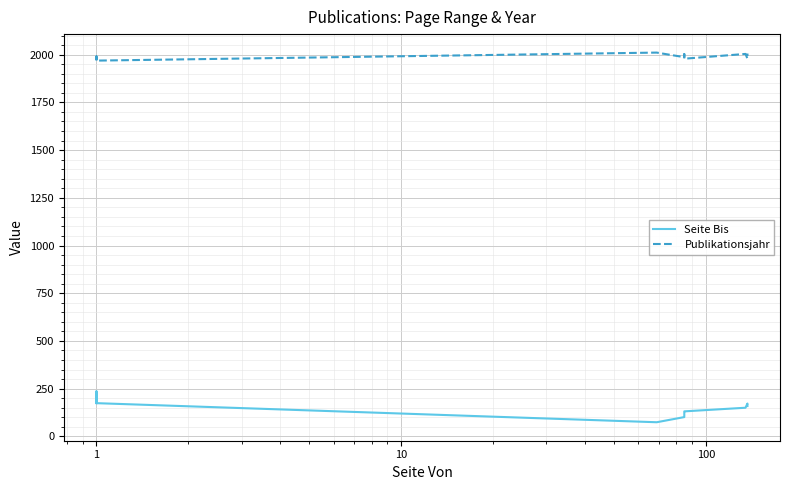

What are all the series names shown in the legend?

Seite Bis, Publikationsjahr